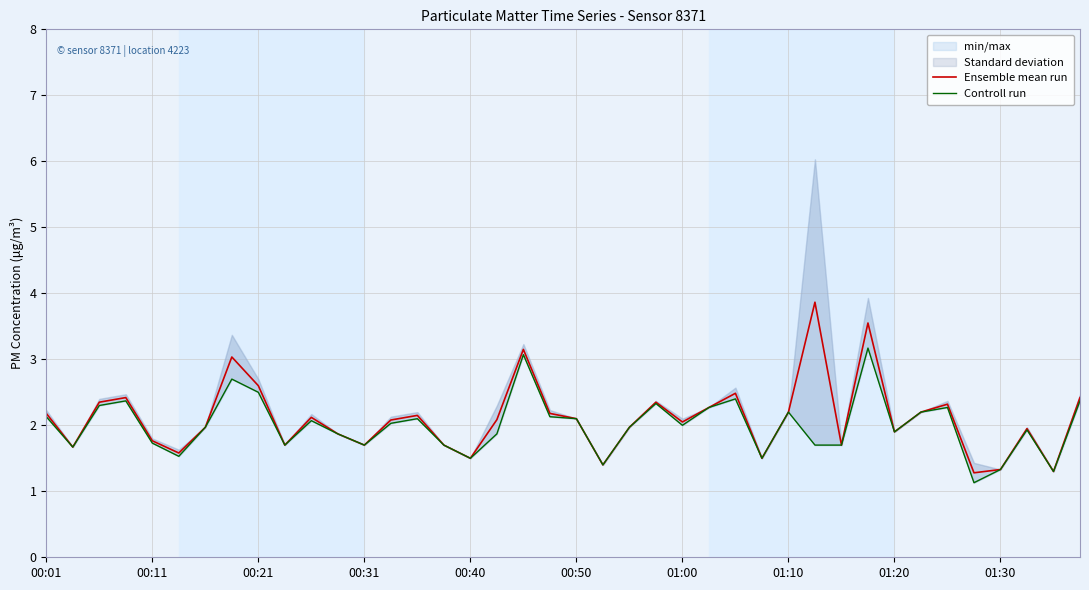

What is the value of the Ensemble mean run point at the 5th from the left?

1.8